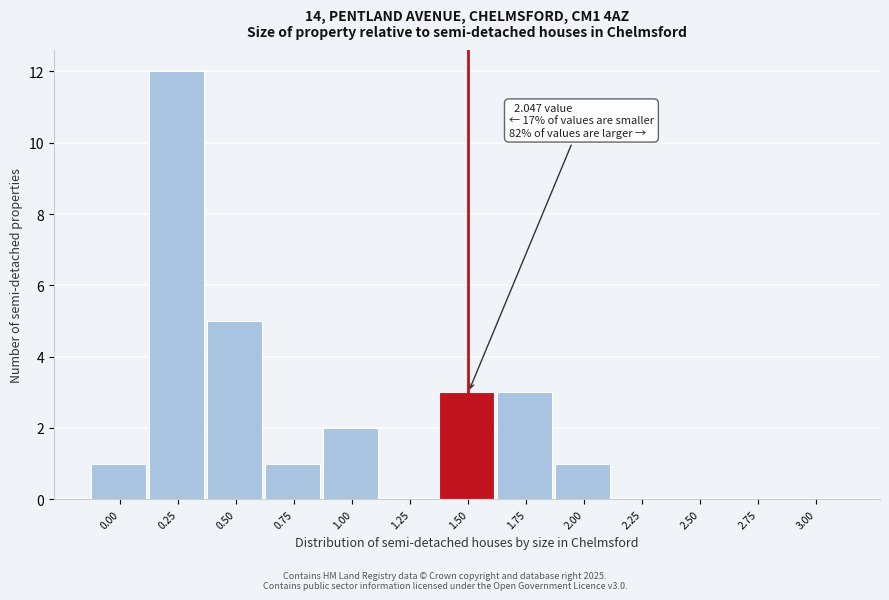

Reading right to left, extract all data points from this chart.

3.00=0	2.75=0	2.50=0	2.25=0	2.00=1	1.75=3	1.50=3	1.25=0	1.00=2	0.75=1	0.50=5	0.25=12	0.00=1